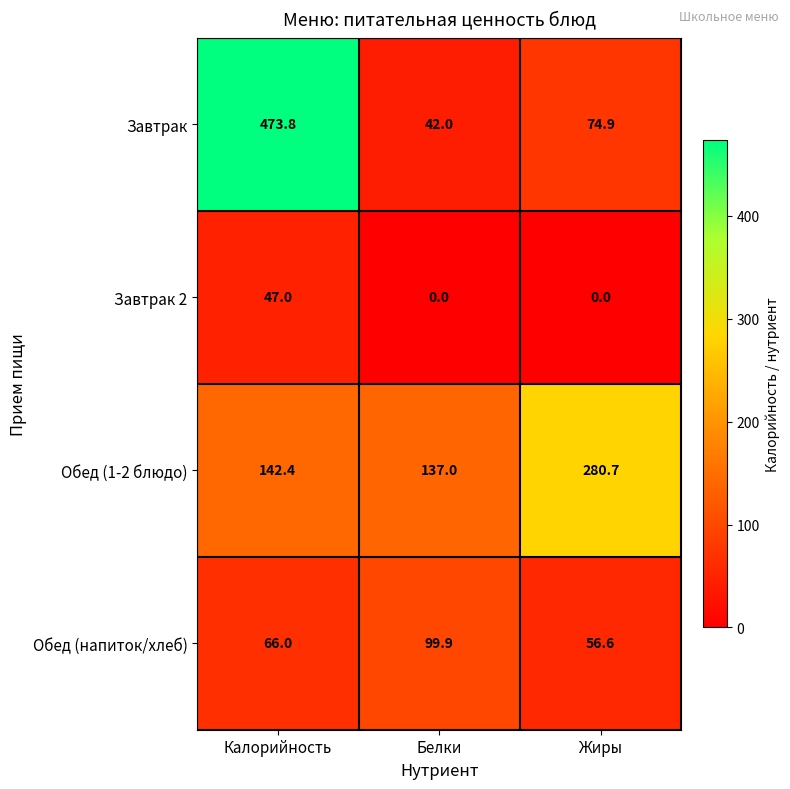

Reading left to right, extract all data points from this chart.

Завтрак: Калорийность=473.8	Белки=42.0	Жиры=74.9
Завтрак 2: Калорийность=47.0	Белки=0.0	Жиры=0.0
Обед (1-2 блюдо): Калорийность=142.4	Белки=137.0	Жиры=280.7
Обед (напиток/хлеб): Калорийность=66.0	Белки=99.9	Жиры=56.6